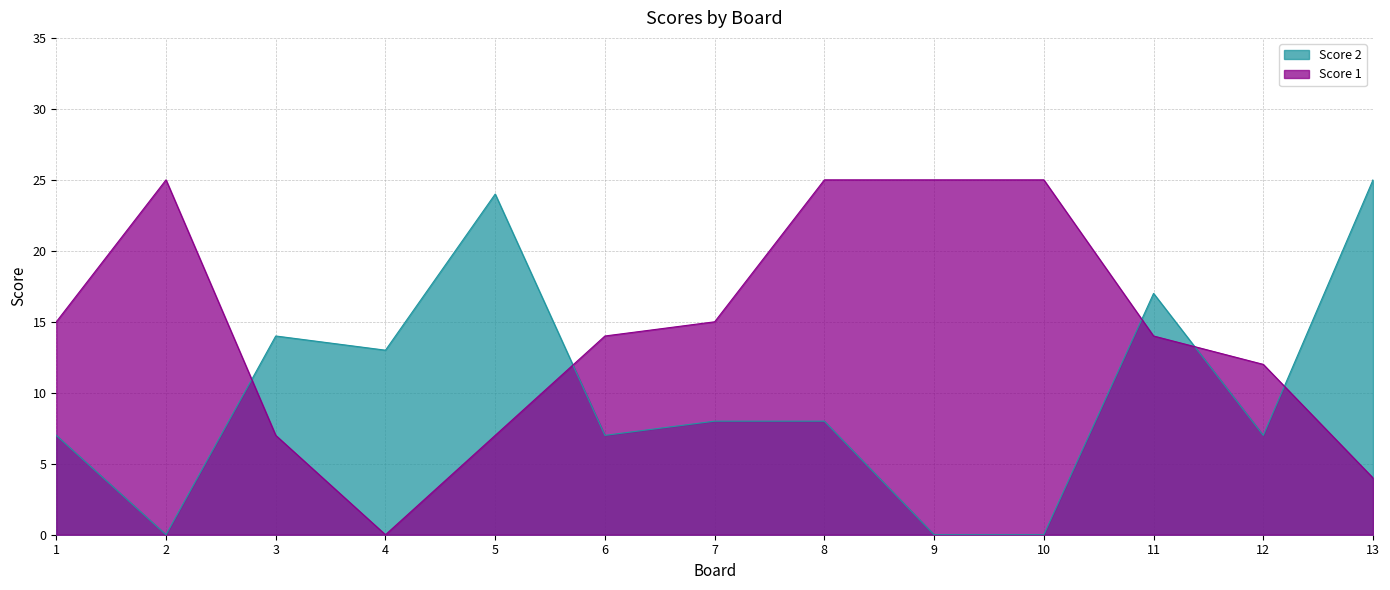

What is the difference between the maximum and minimum values in the Score 1 series?

25